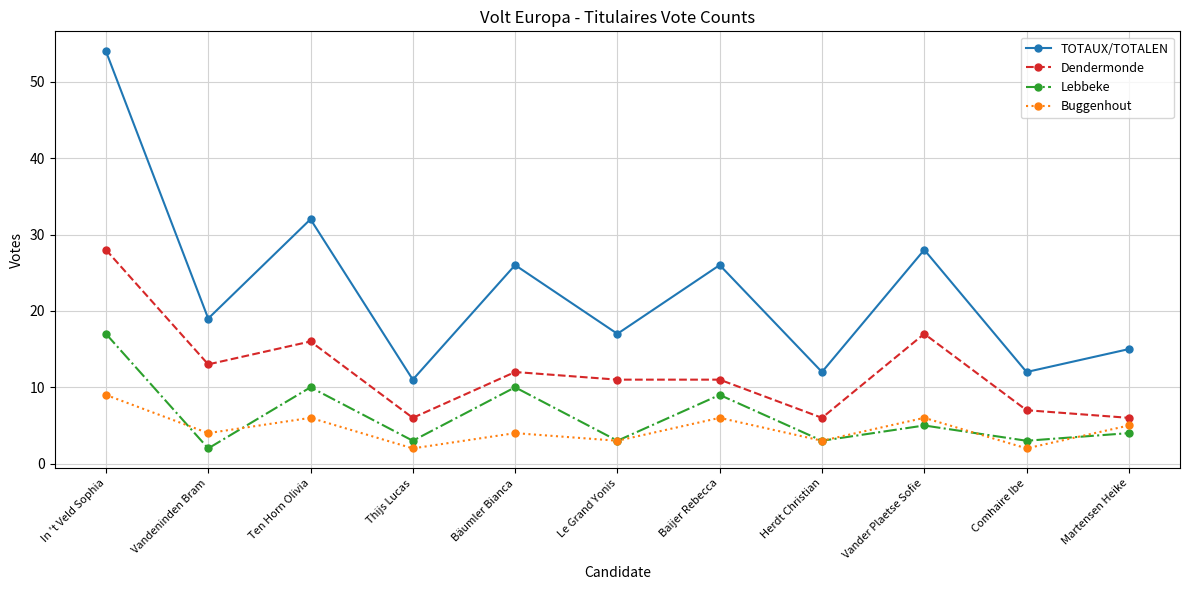

At which category is the sum across all series the highest?

In 't Veld Sophia